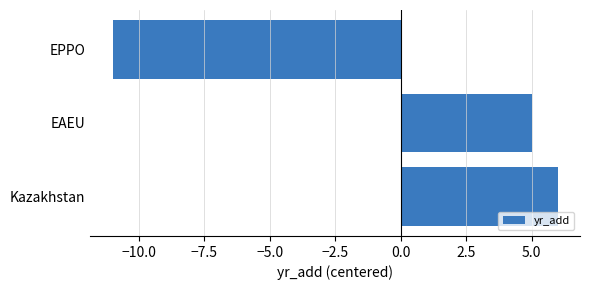

Is it true that the value at EPPO is -11?

True